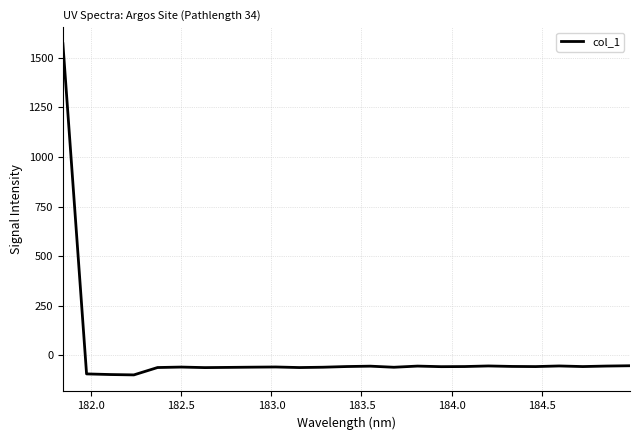

Does the chart have visible grid lines?

Yes